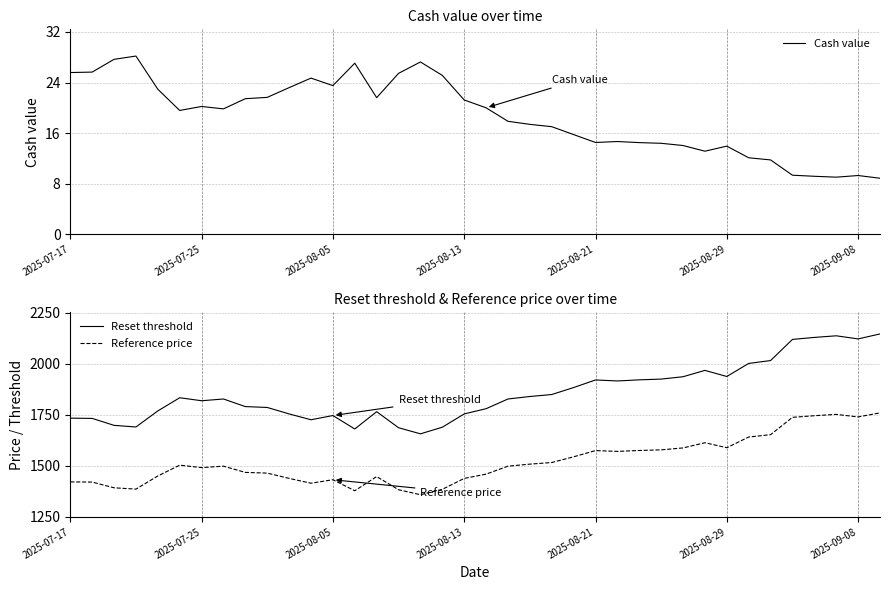

What is the highest value of the Reset threshold series?

2146.0